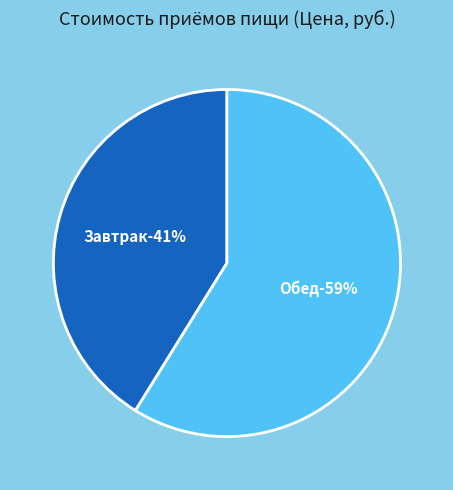

What percentage is NOT represented by Обед?

41.2%